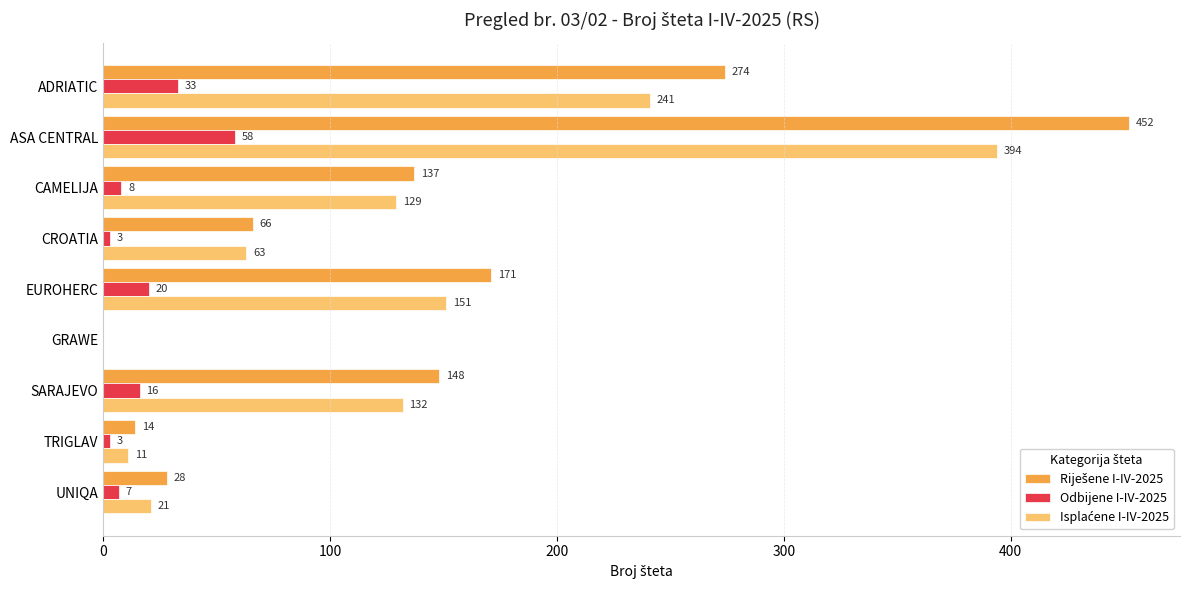

Which category has the highest value across all series?

ASA CENTRAL